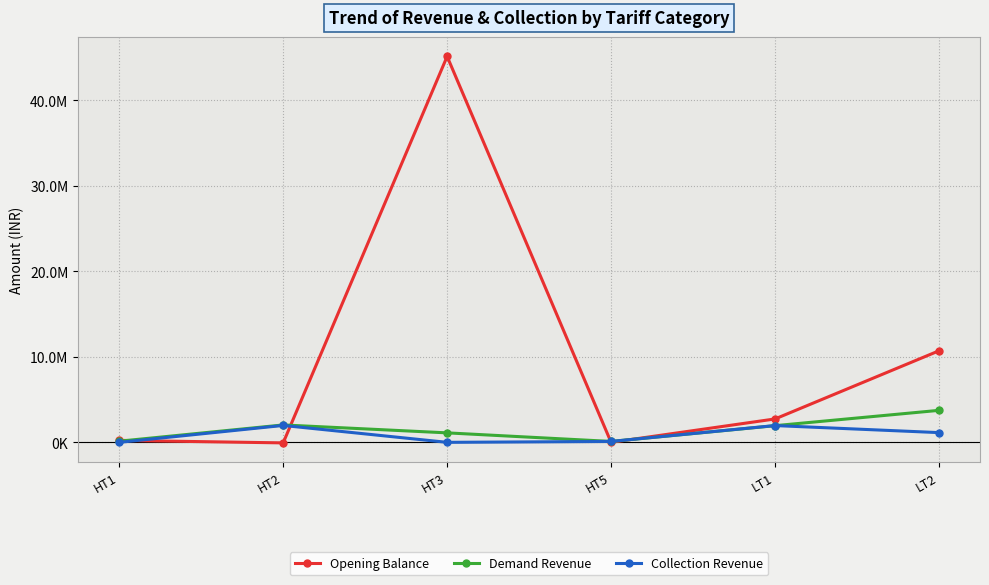

Where do Opening Balance and Collection Revenue first cross each other?

HT1 and HT2